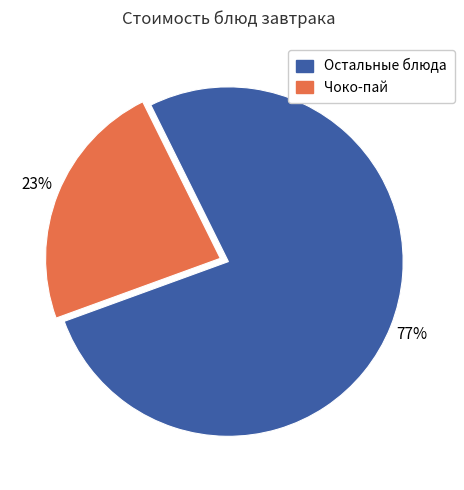

To the nearest percent, what is the difference between the largest and smallest slice percentages?

54%